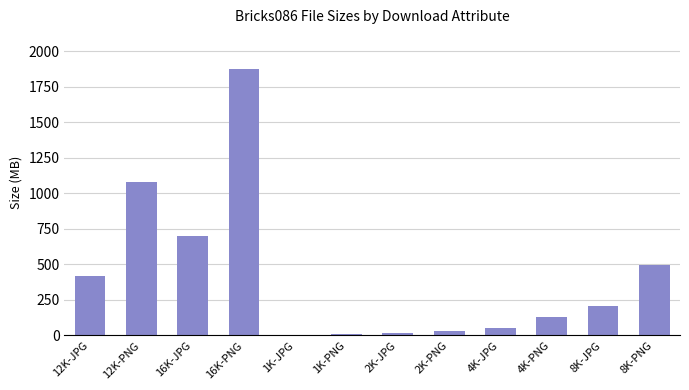

What is the sum of all values?

5018.9